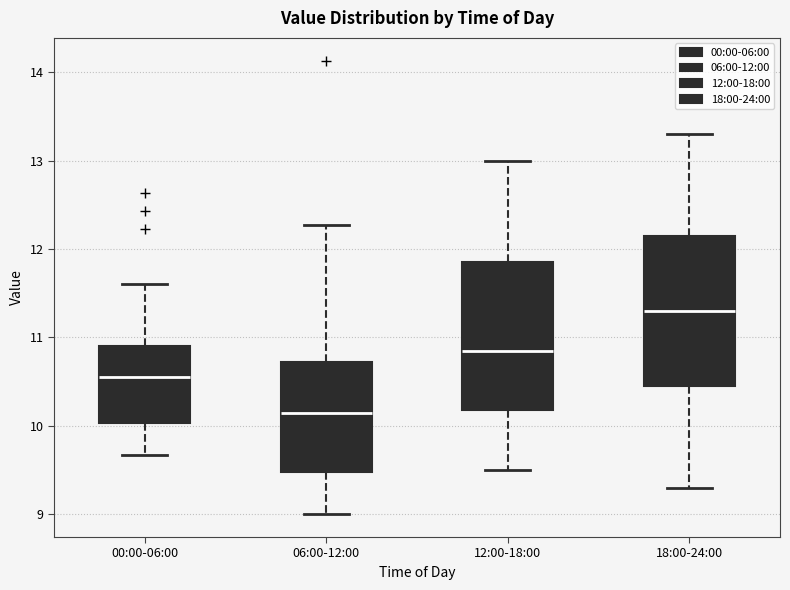

Where does the upper whisker of the box for 18:00-24:00 end on the y-axis? The values are not printed on the chart, so give them approximately, as read against the axis.

13.3